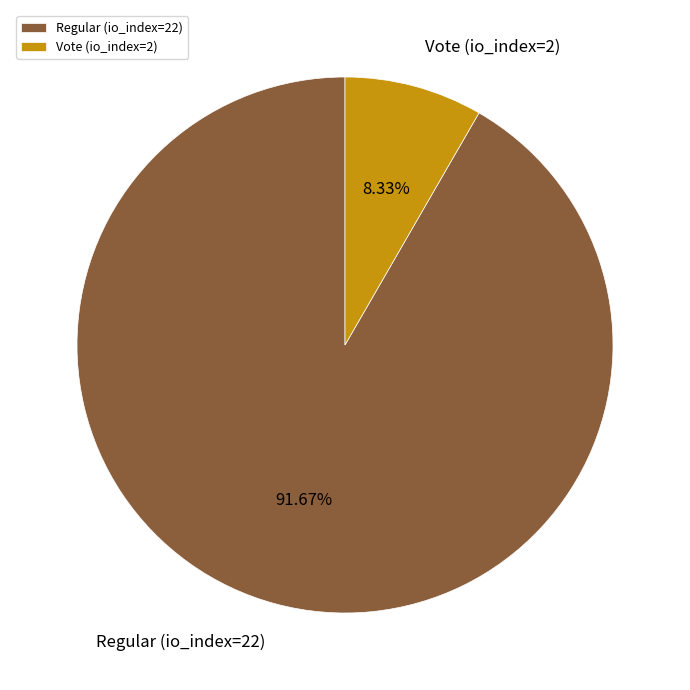

Do Regular (io_index=22) and Vote (io_index=2) together represent more than half of the pie?

Yes